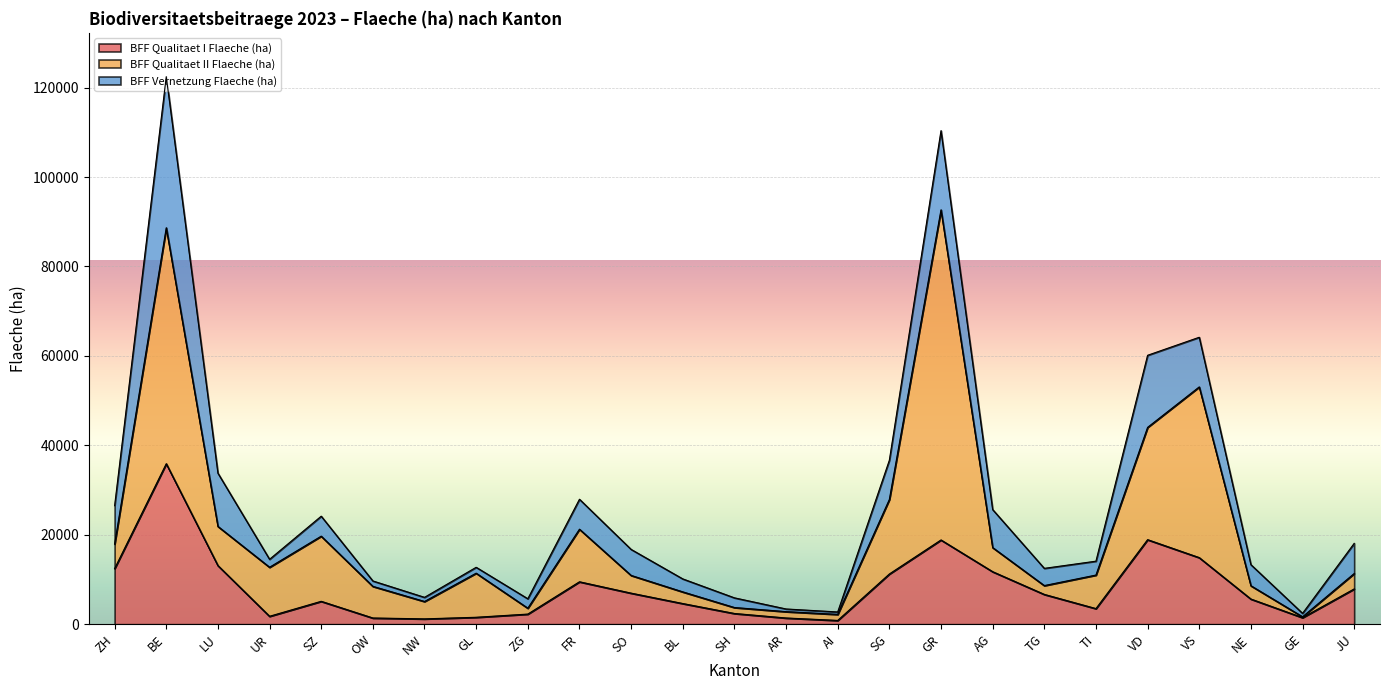

Which series has the largest total across all categories?

BFF Qualitaet II Flaeche (ha)